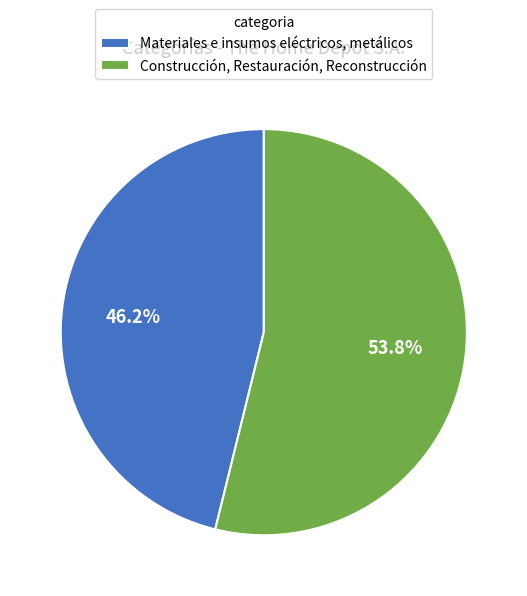

How many segments does this pie chart have?

2